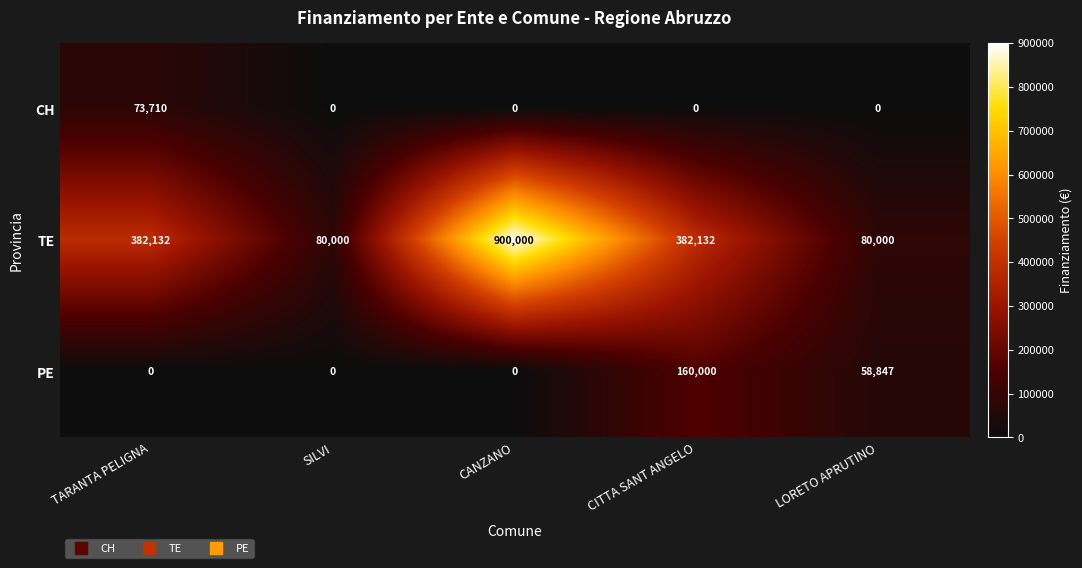

Reading right to left, extract all data points from this chart.

CH: 0	0	0	0	73710
TE: 80000	382132	900000	80000	382132
PE: 58847	160000	0	0	0